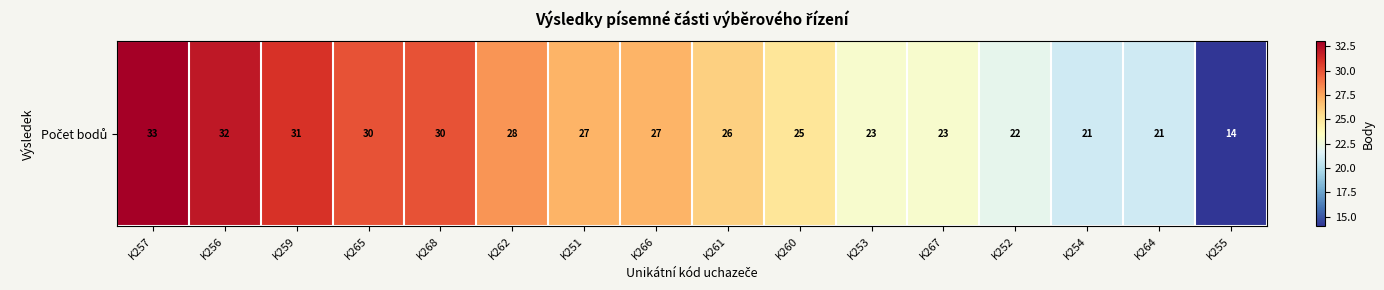

Where does the data first go above 27?

K257